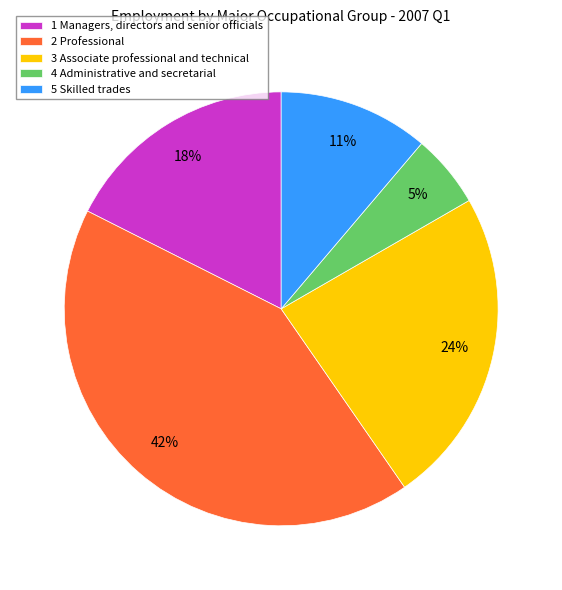

What percentage is the 4 Administrative and secretarial slice, to the nearest percent?

5%